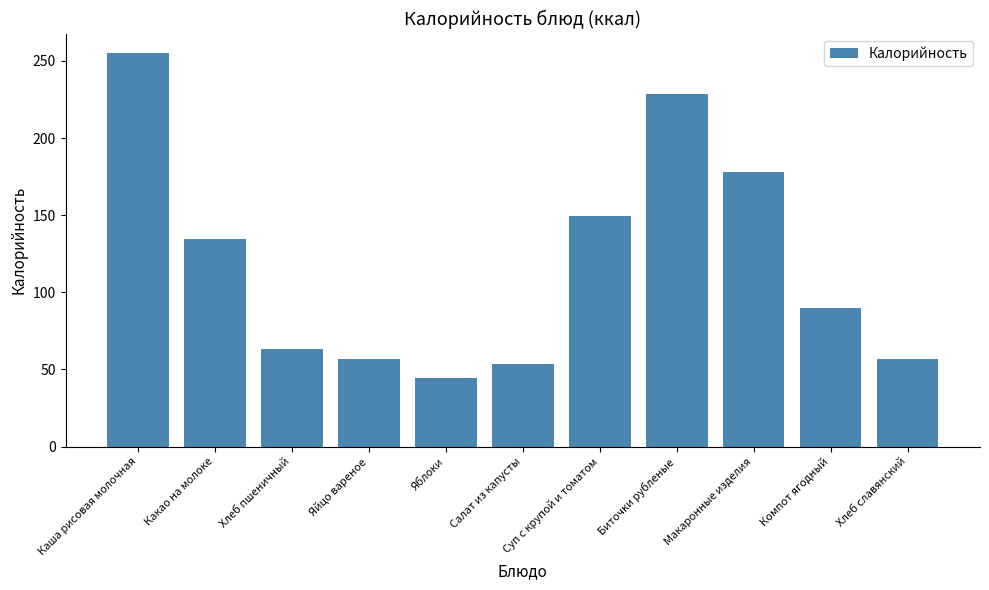

Where is the data nearest to the value 149?

Суп с крупой и томатом